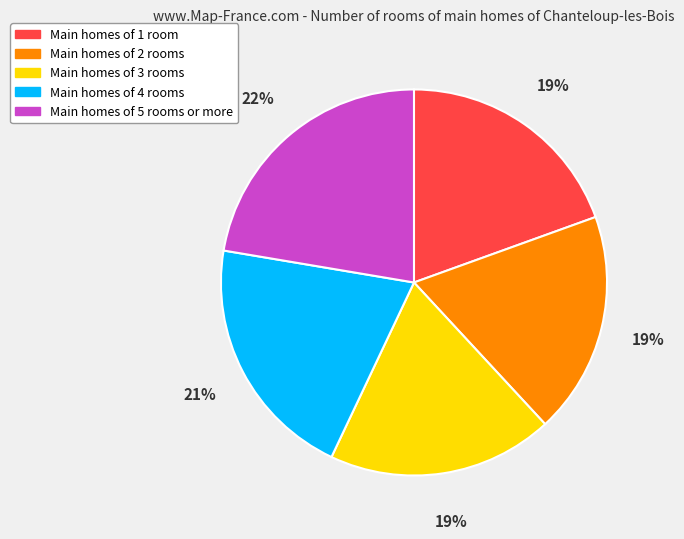

Is there any slice that represents more than half of the pie?

No